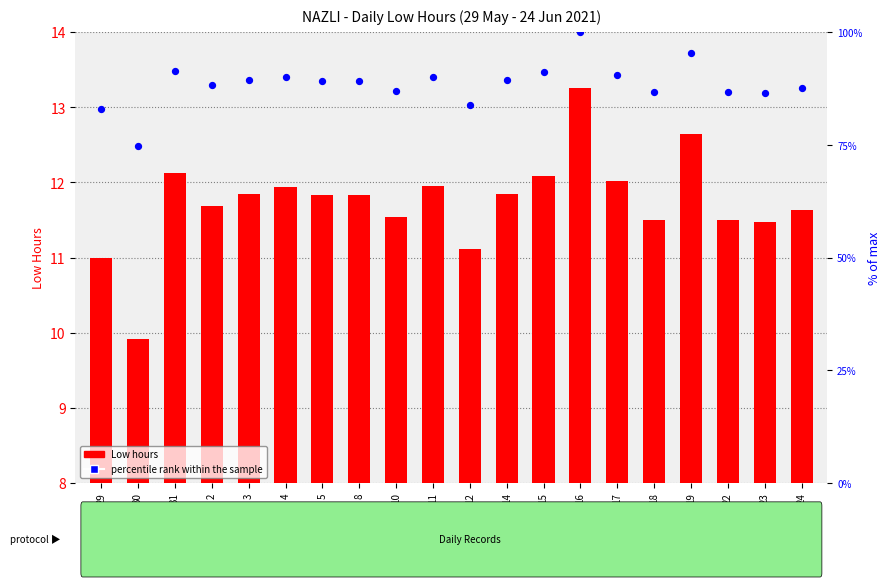

What are all the series names shown in the legend?

Low hours, percentile rank within the sample